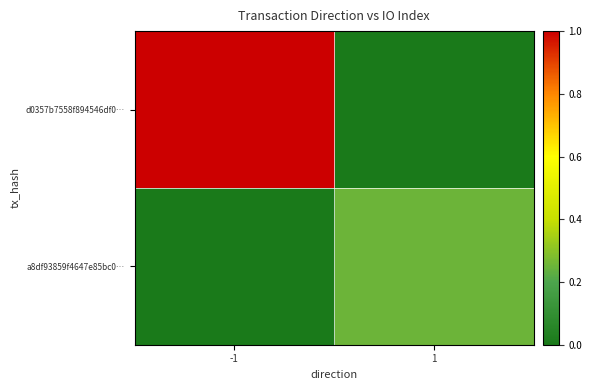

Rank the series at -1 from lowest to highest value.

a8df93859f4647e85bc0…, d0357b7558f894546df0…